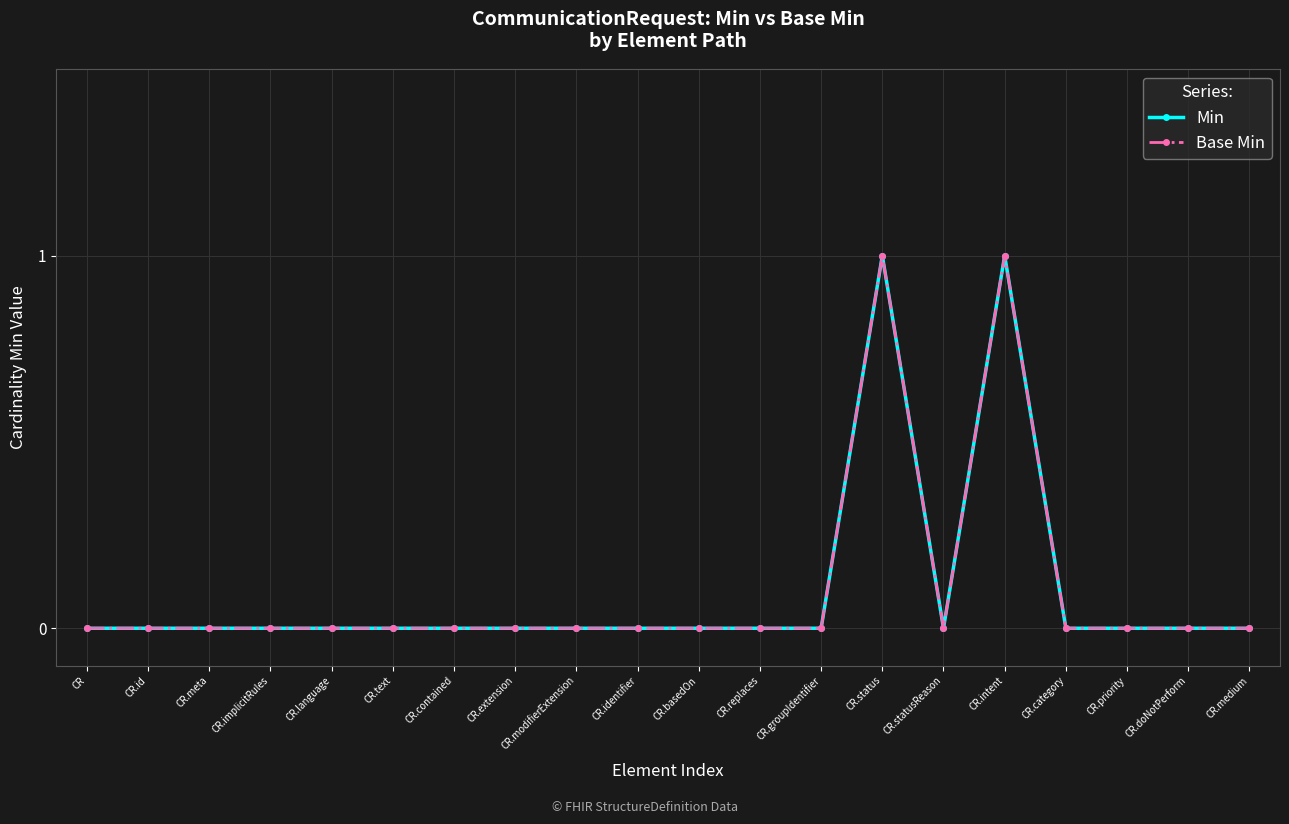

True or false: Min and Base Min cross at least once.

False